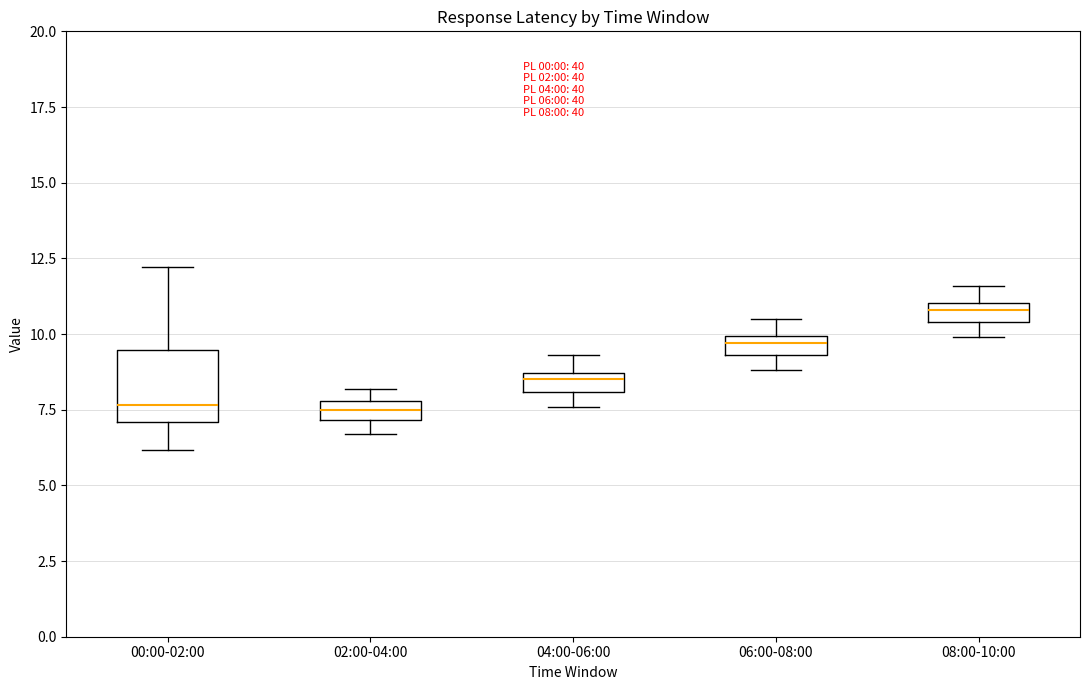

Which box is the tallest, from its lower edge to its upper edge?

00:00-02:00